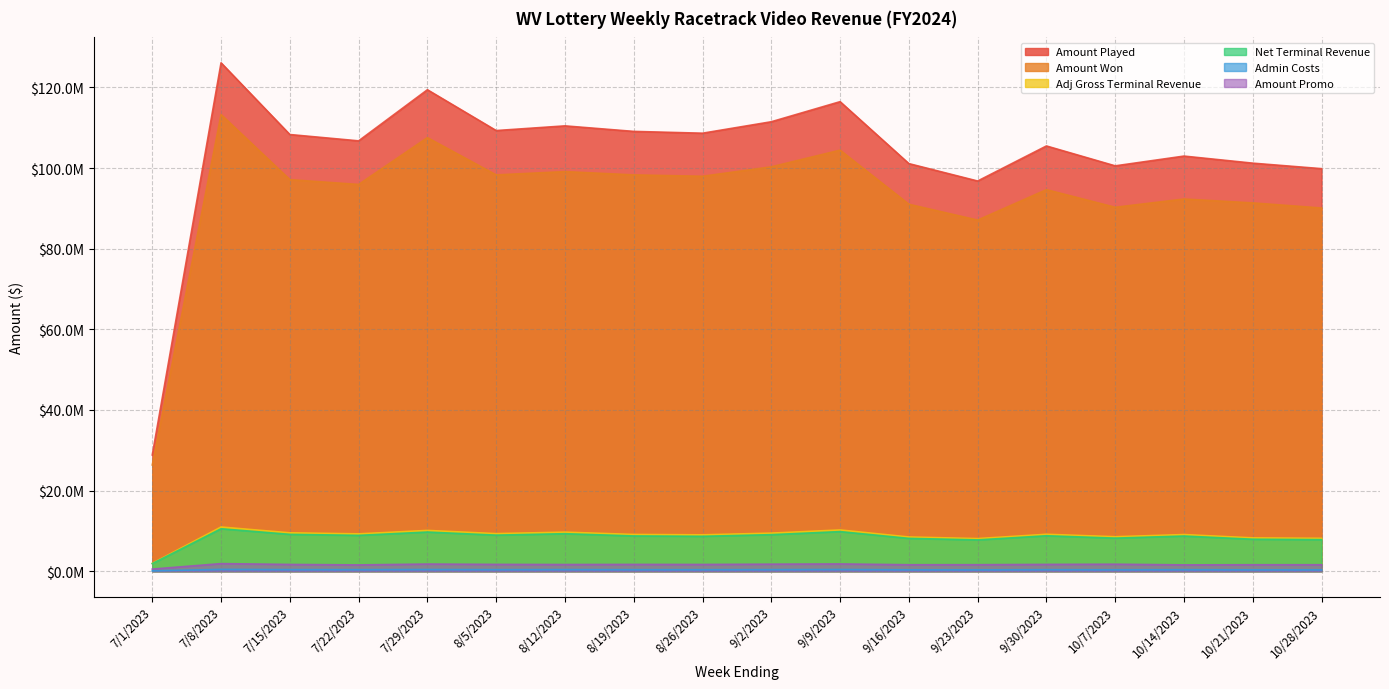

The value of Adj Gross Terminal Revenue at 7/29/2023 is 15842623.3. True or false?

False